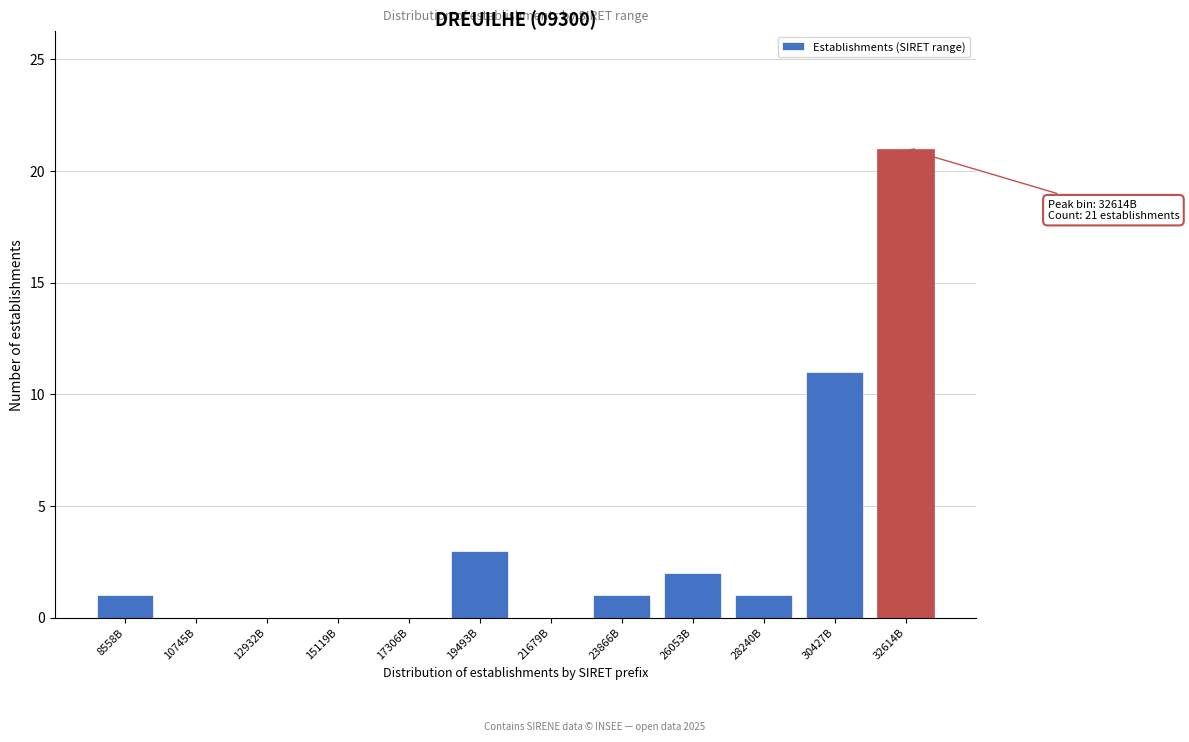

Reading left to right, list all the values displayed in this chart.

8558B=1	10745B=0	12932B=0	15119B=0	17306B=0	19493B=3	21679B=0	23866B=1	26053B=2	28240B=1	30427B=11	32614B=21